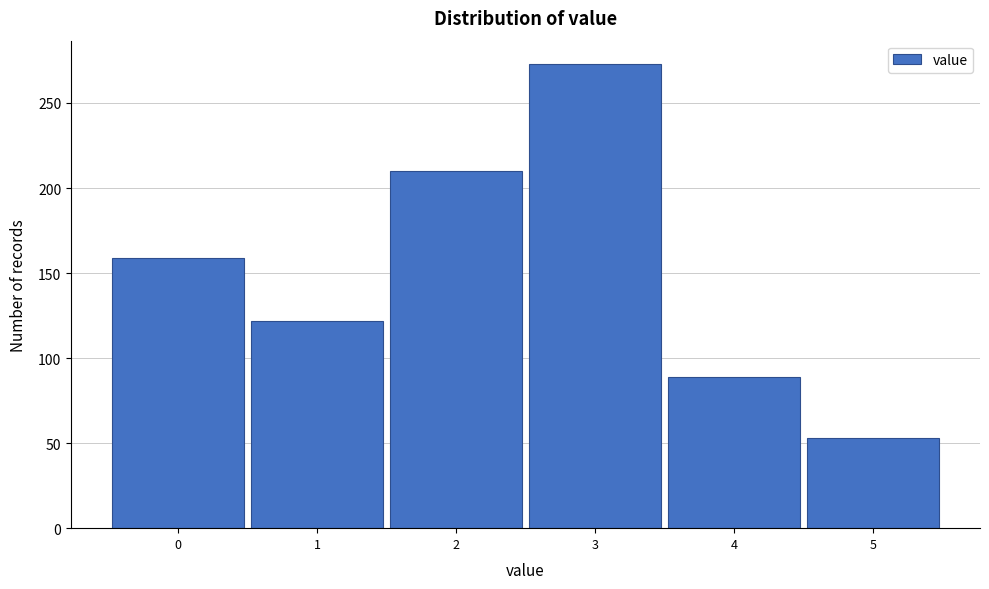

Over which range of the x-axis is the bar tallest?

2.5 to 3.5